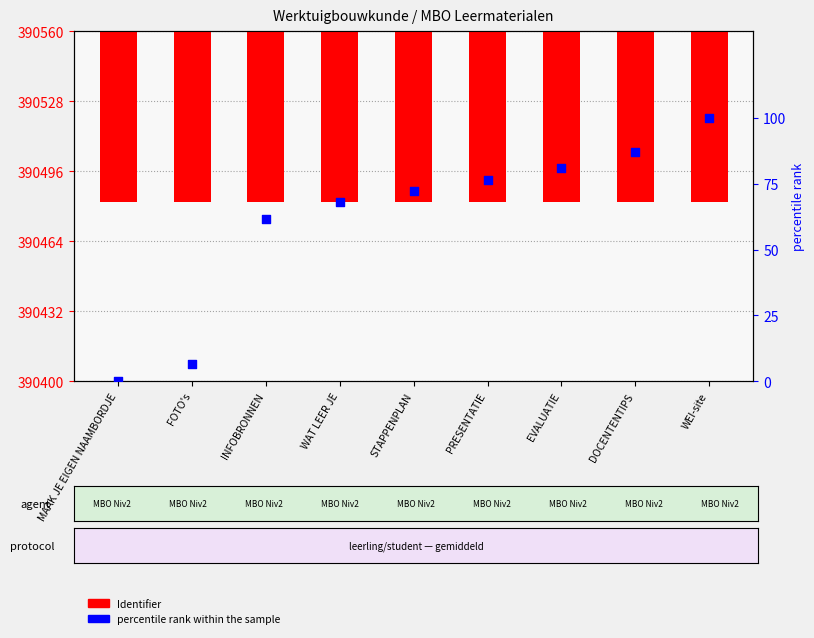

Which series reaches the minimum Y coordinate?

percentile rank within the sample